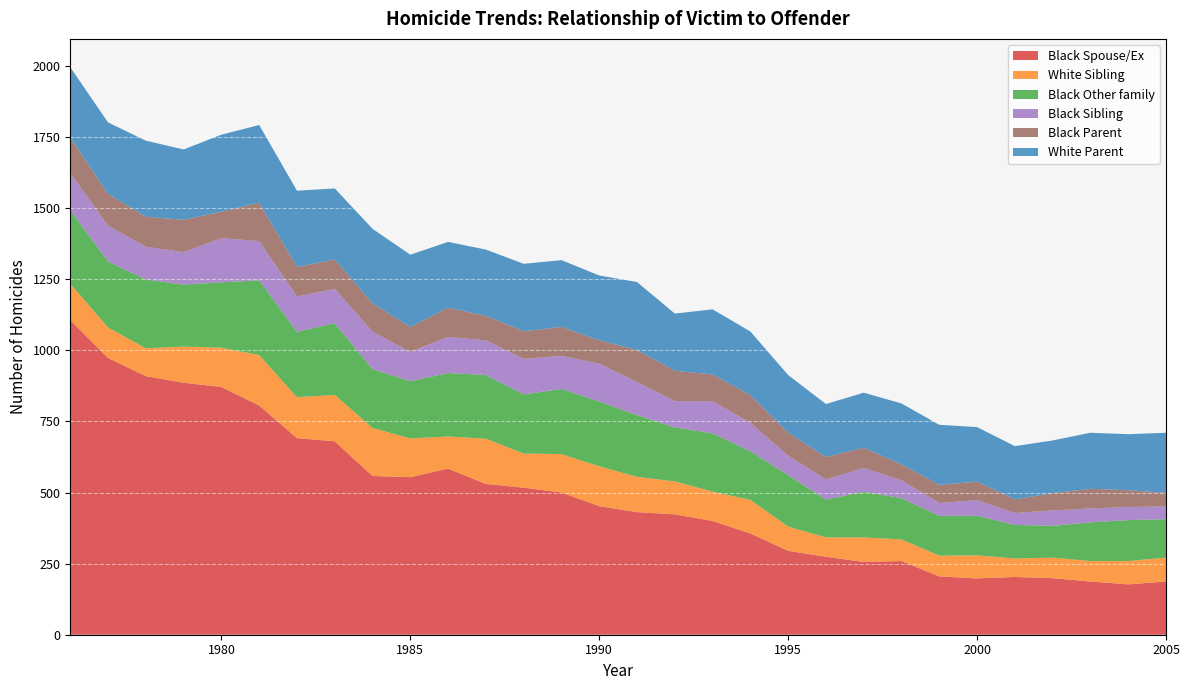

Reading right to left, what are all the values shown in this chart?

Black Spouse/Ex: 2005=187	2004=177	2003=187	2002=199	2001=203	2000=198	1999=205	1998=259	1997=256	1996=274	1995=295	1994=356	1993=400	1992=423	1991=431	1990=452	1989=500	1988=517	1987=530	1986=584	1985=554	1984=558	1983=680	1982=691	1981=806	1980=871	1979=886	1978=909	1977=973	1976=1106
White Sibling: 2005=84	2004=82	2003=72	2002=72	2001=65	2000=81	1999=73	1998=76	1997=86	1996=68	1995=85	1994=118	1993=103	1992=116	1991=124	1990=140	1989=135	1988=120	1987=159	1986=113	1985=136	1984=169	1983=163	1982=144	1981=177	1980=138	1979=127	1978=98	1977=107	1976=128
Black Other family: 2005=135	2004=144	2003=136	2002=112	2001=118	2000=139	1999=140	1998=145	1997=161	1996=133	1995=181	1994=171	1993=205	1992=190	1991=217	1990=228	1989=229	1988=208	1987=224	1986=223	1985=201	1984=207	1983=252	1982=230	1981=263	1980=230	1979=218	1978=242	1977=232	1976=259
Black Sibling: 2005=45	2004=46	2003=49	2002=54	2001=42	2000=55	1999=45	1998=63	1997=83	1996=71	1995=68	1994=100	1993=113	1992=92	1991=116	1990=133	1989=116	1988=125	1987=122	1986=127	1985=103	1984=131	1983=121	1982=124	1981=138	1980=155	1979=114	1978=115	1977=126	1976=129
Black Parent: 2005=48	2004=59	2003=69	2002=61	2001=48	2000=65	1999=64	1998=56	1997=71	1996=79	1995=81	1994=97	1993=94	1992=107	1991=113	1990=82	1989=102	1988=97	1987=86	1986=103	1985=88	1984=100	1983=103	1982=104	1981=135	1980=93	1979=114	1978=105	1977=112	1976=126
White Parent: 2005=211	2004=197	2003=197	2002=185	2001=187	2000=192	1999=211	1998=214	1997=194	1996=186	1995=203	1994=224	1993=229	1992=201	1991=239	1990=228	1989=235	1988=237	1987=233	1986=231	1985=254	1984=262	1983=250	1982=268	1981=273	1980=271	1979=247	1978=268	1977=251	1976=247